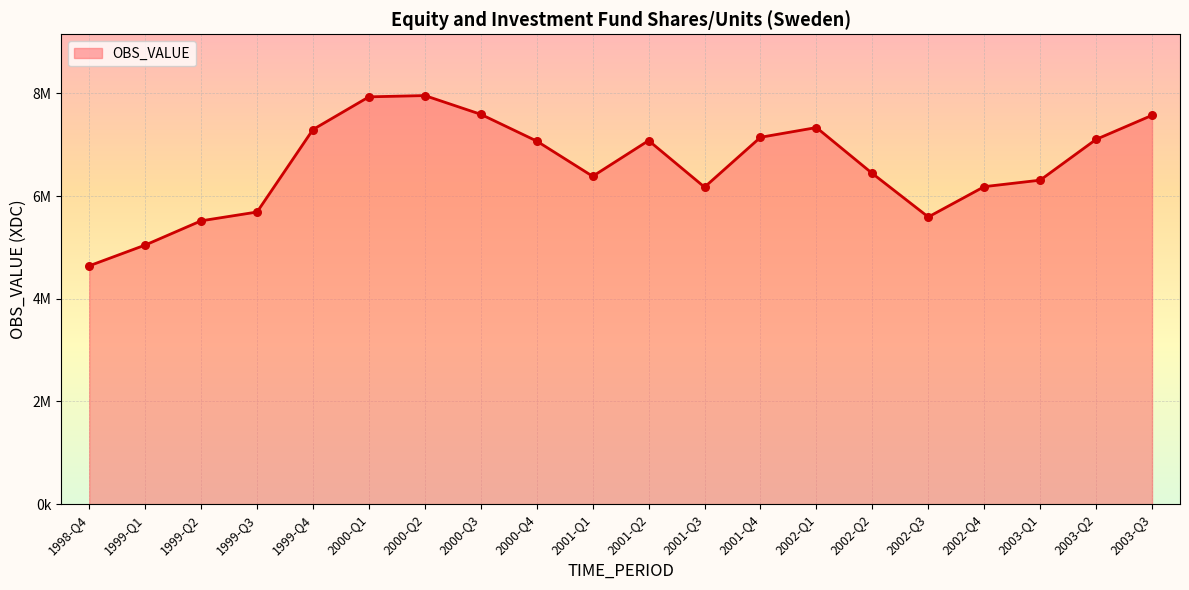

What is the change in value from 1999-Q1 to 2001-Q2?

+2034696